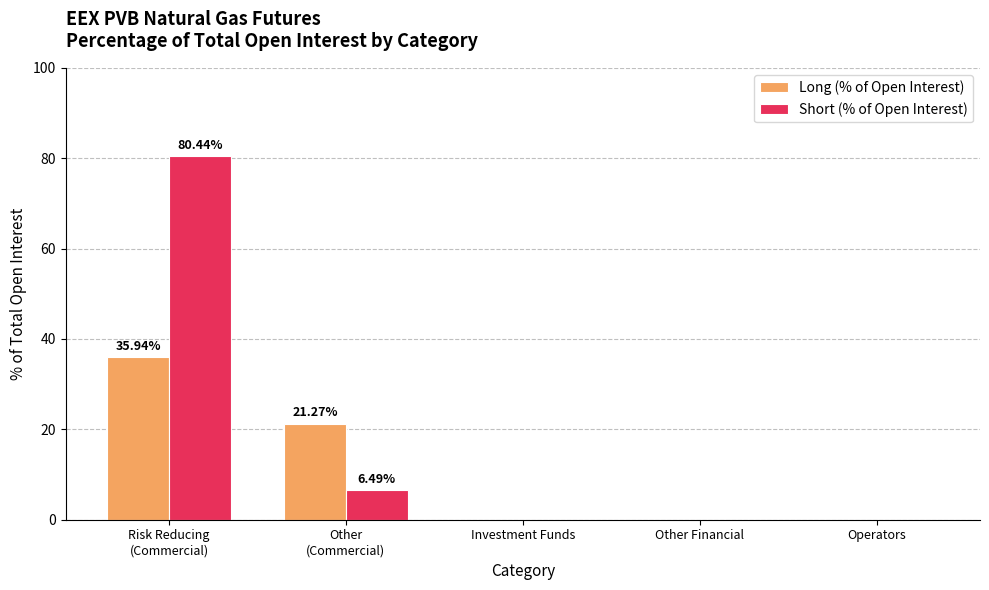

What is the sum of all Long (% of Open Interest) values?

57.2